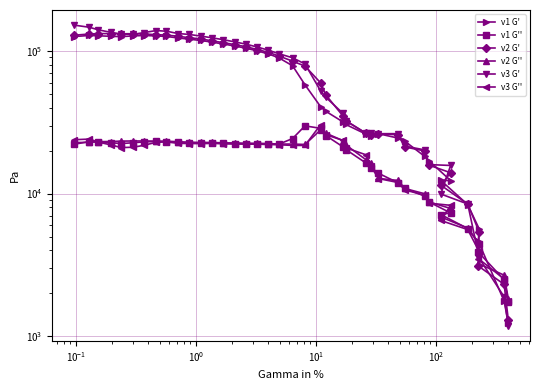

How many values in the v2 G' series are below 84800?

19